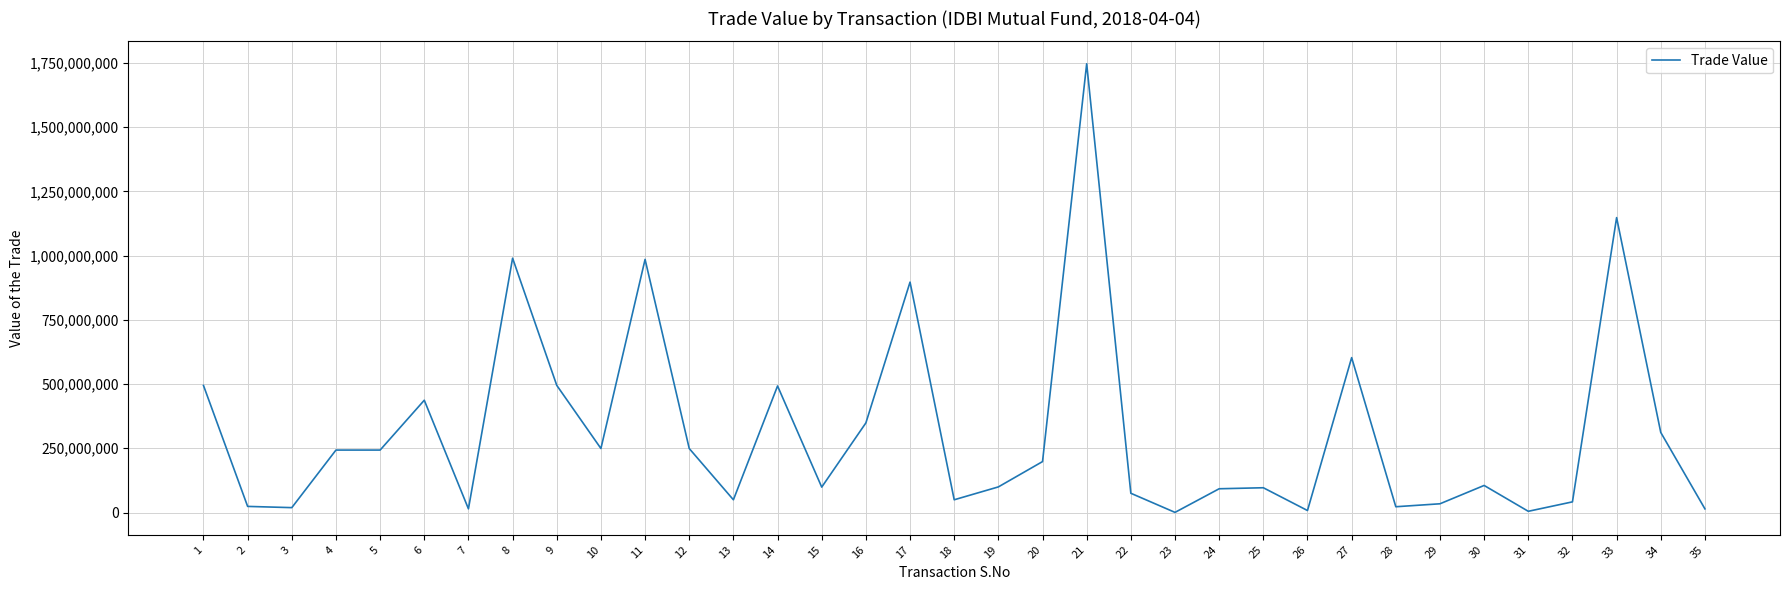

What is the maximum value shown in the chart?

1746293232.8